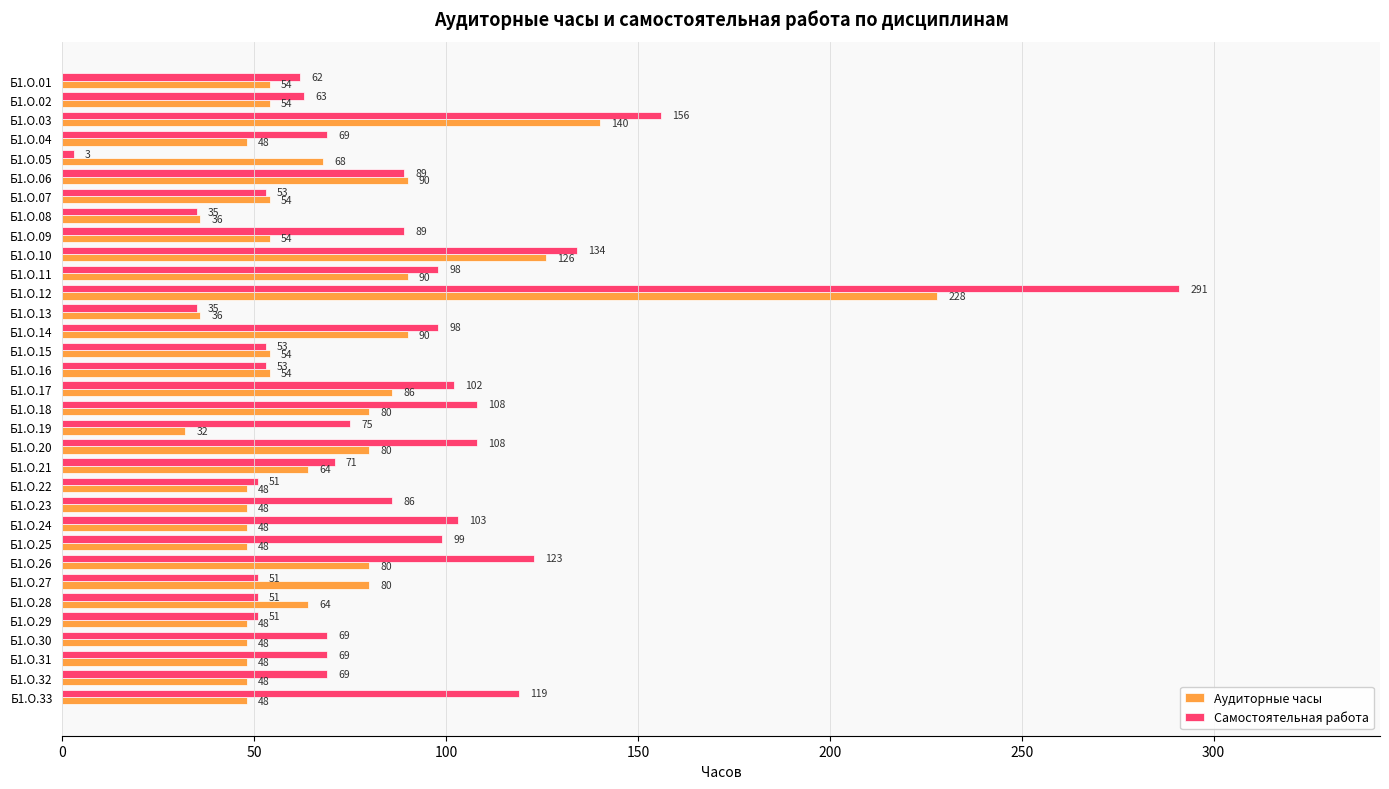

Which series changed the most between Б1.О.13 and Б1.О.14?

Самостоятельная работа